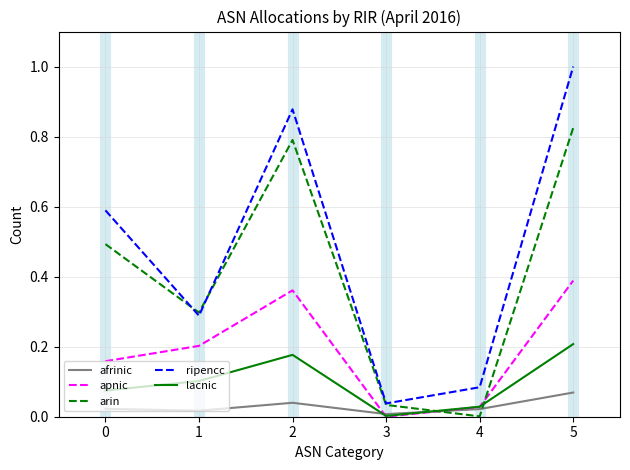

In lacnic, how many points are lower than both neighbors (excluding endpoints)?

1